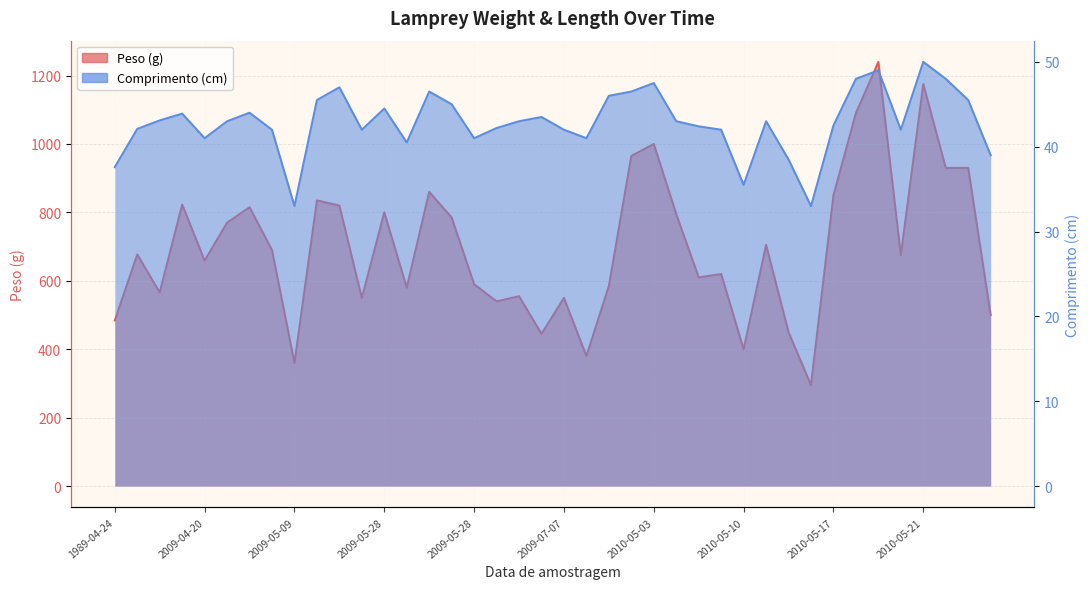

Between 1989-04-28 and 2010-05-21, which series saw the biggest shift?

Peso (g)